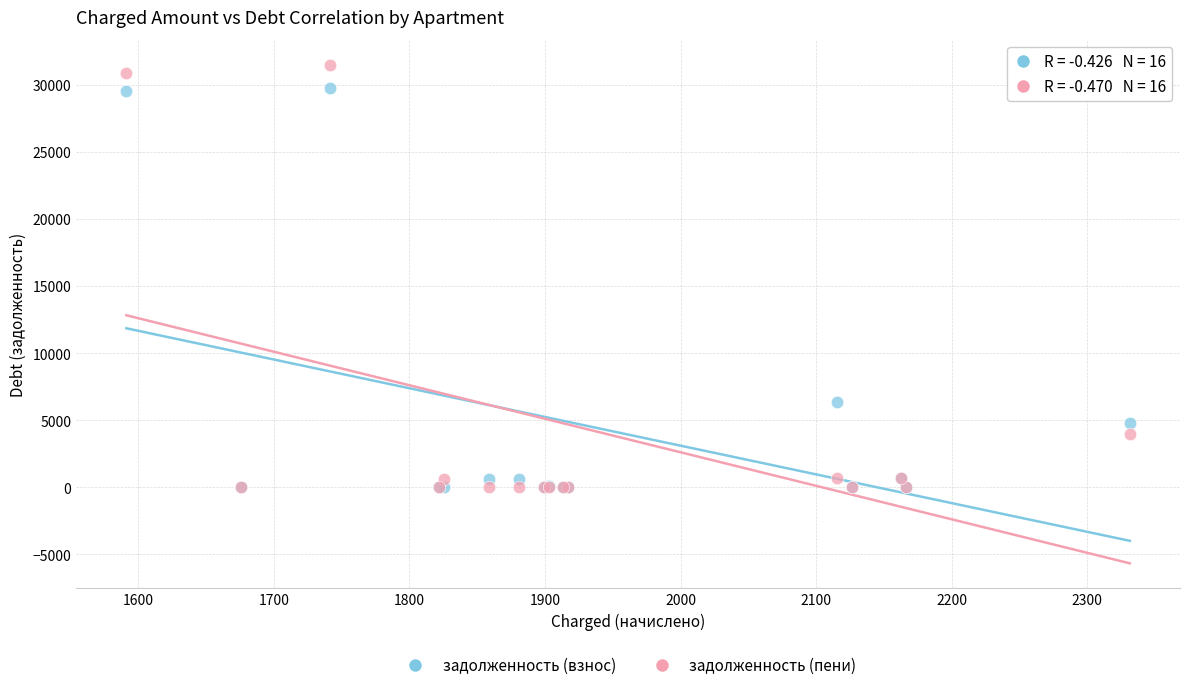

Which series reaches the maximum Y coordinate?

задолженность (пени)